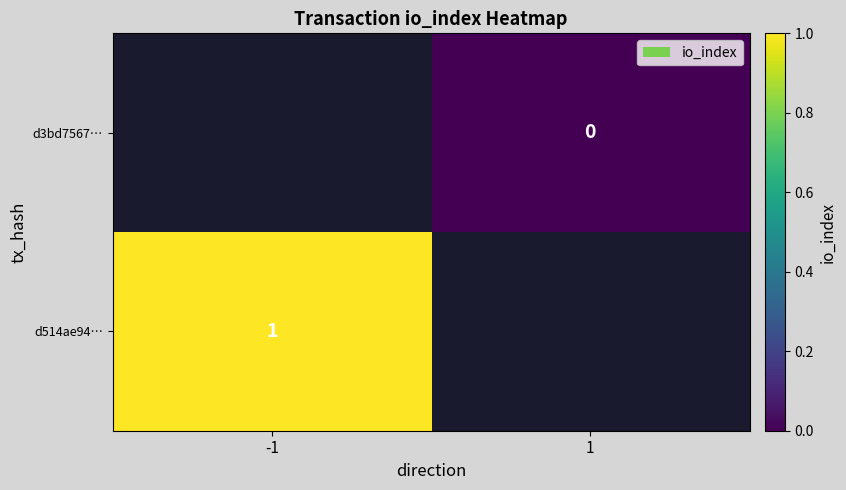

Is the value of d514ae94… at -1 greater than the value of d3bd7567… at 1?

Yes